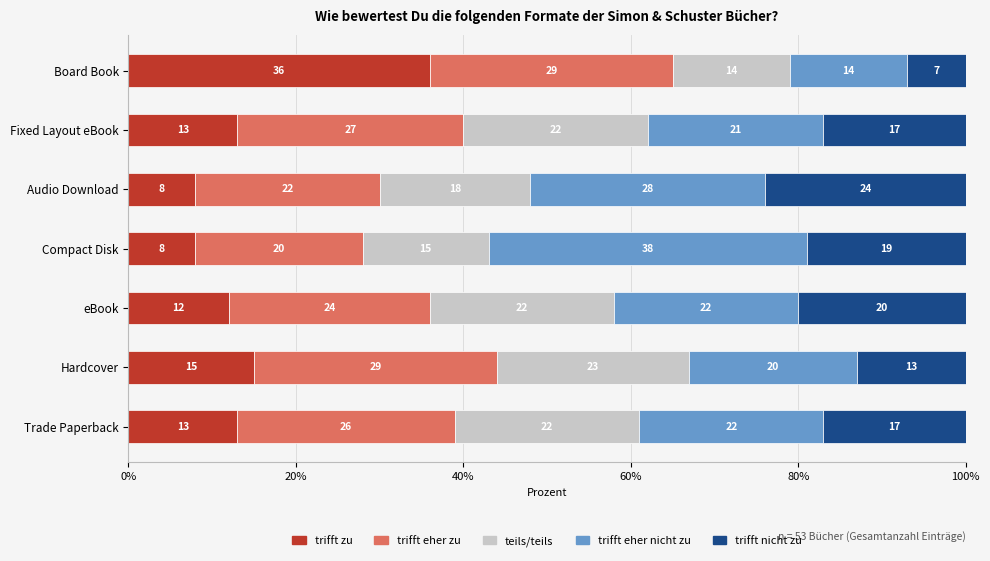

What is the sum of the trifft zu values at Hardcover and Fixed Layout eBook?

28